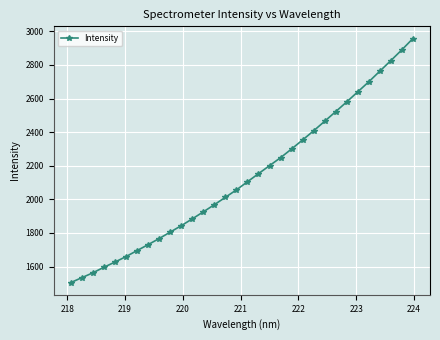

What is the difference between the maximum and minimum values?

1453.2